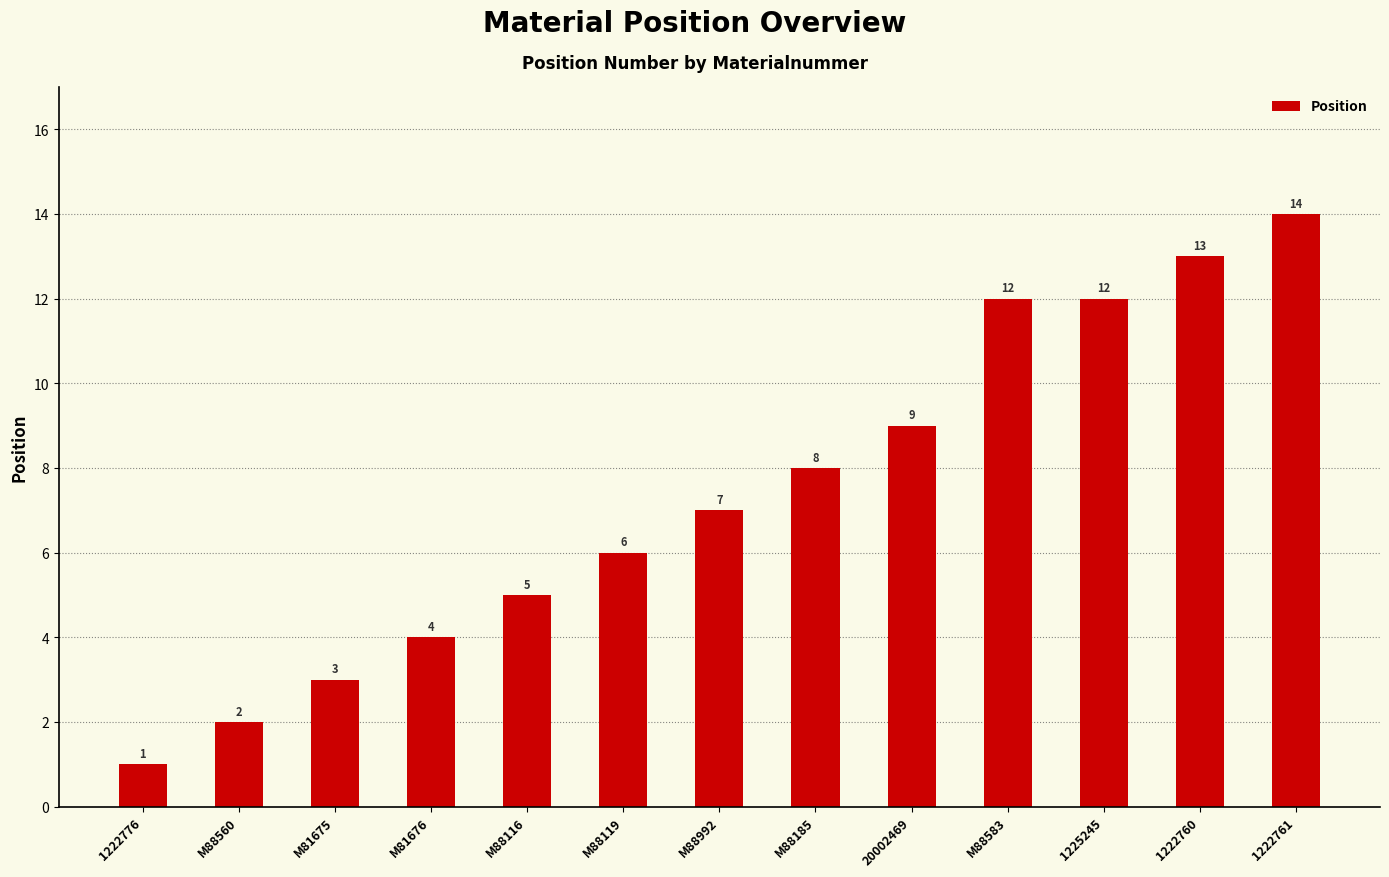

Which has a higher value, M88185 or 1222760?

1222760